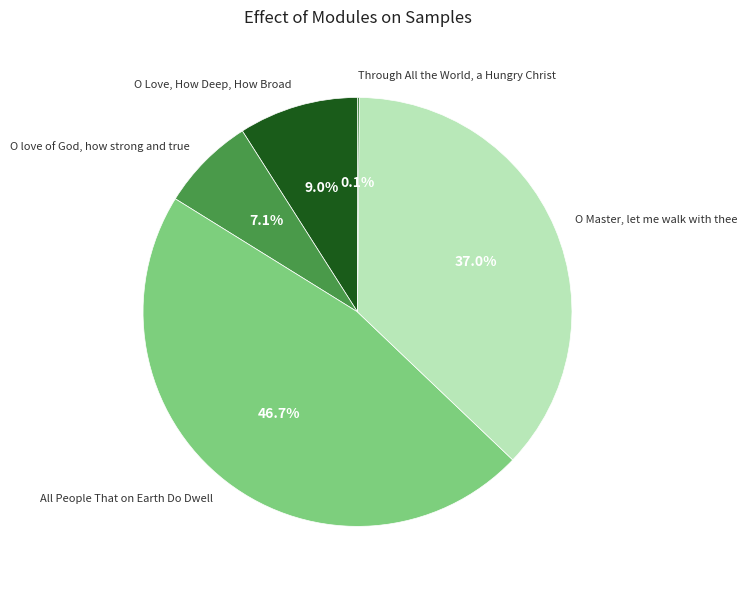

Is there a majority slice in this chart?

No